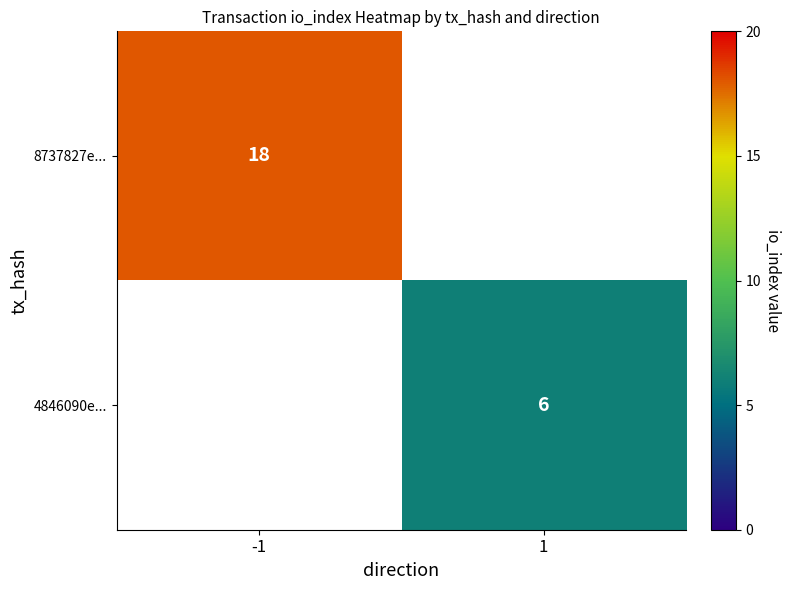

The value of 8737827e... at -1 is 18. True or false?

True